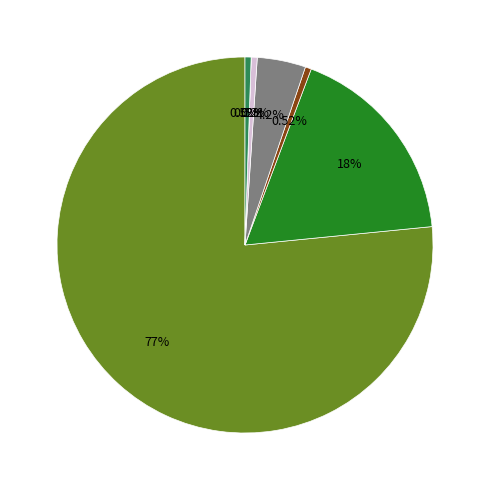

What percentage is NOT represented by American Indian and Alaska Native?

82.3%